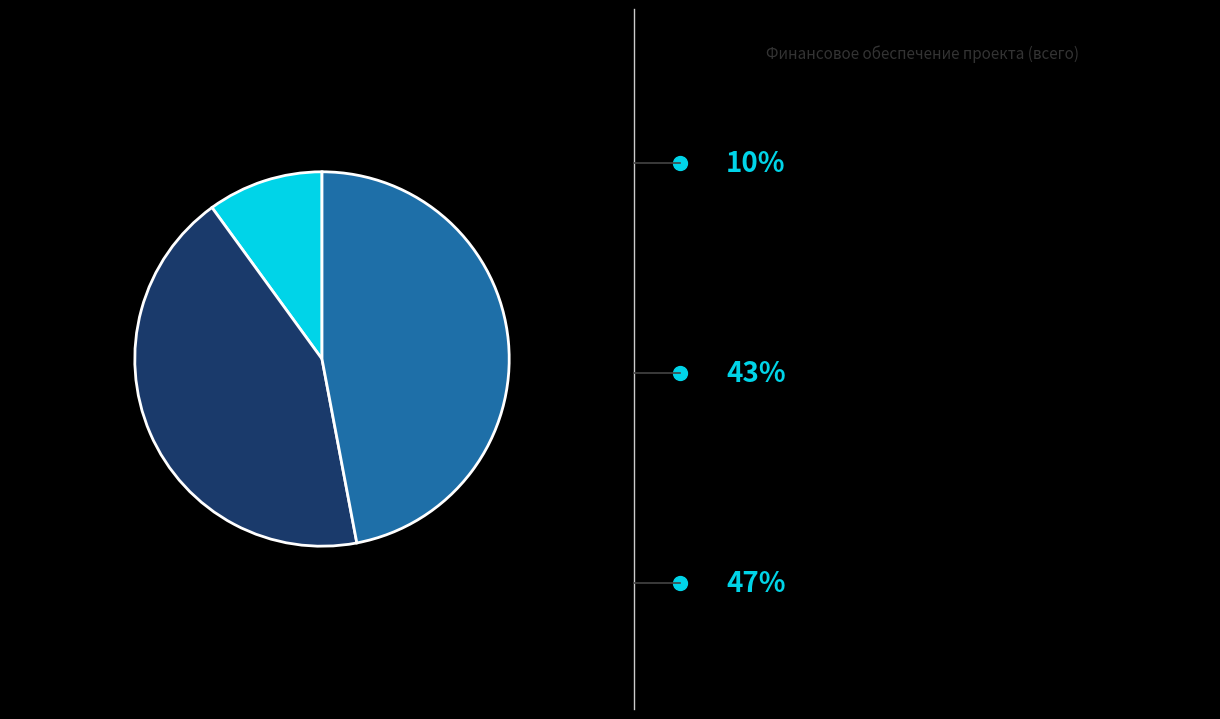

Does any single category account for the majority?

No